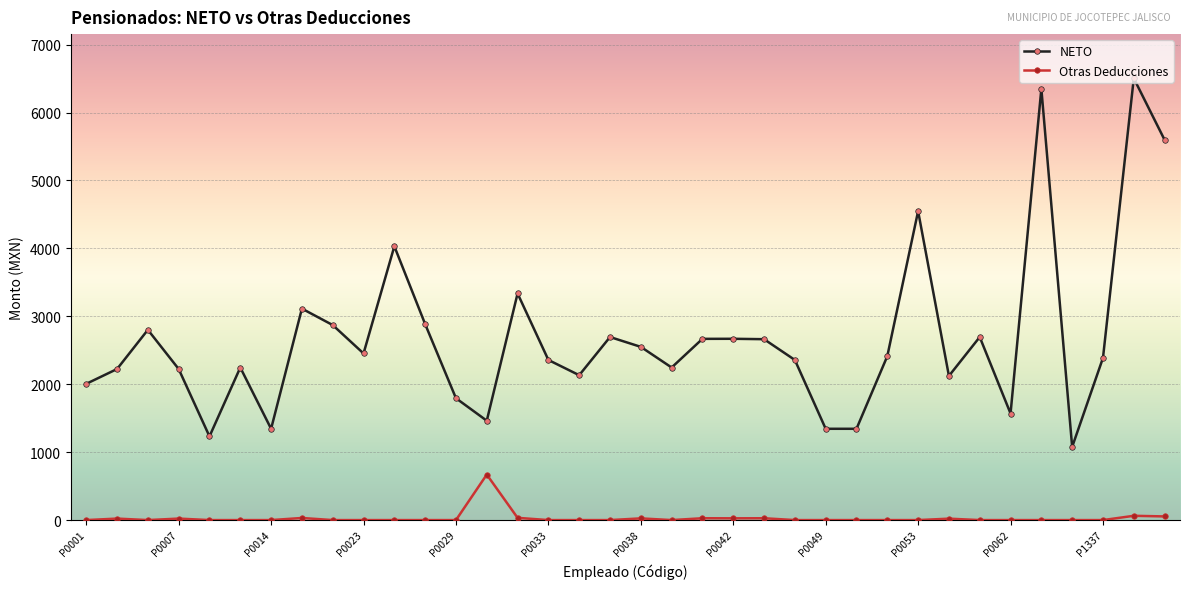

Which series has the widest spread of values?

NETO